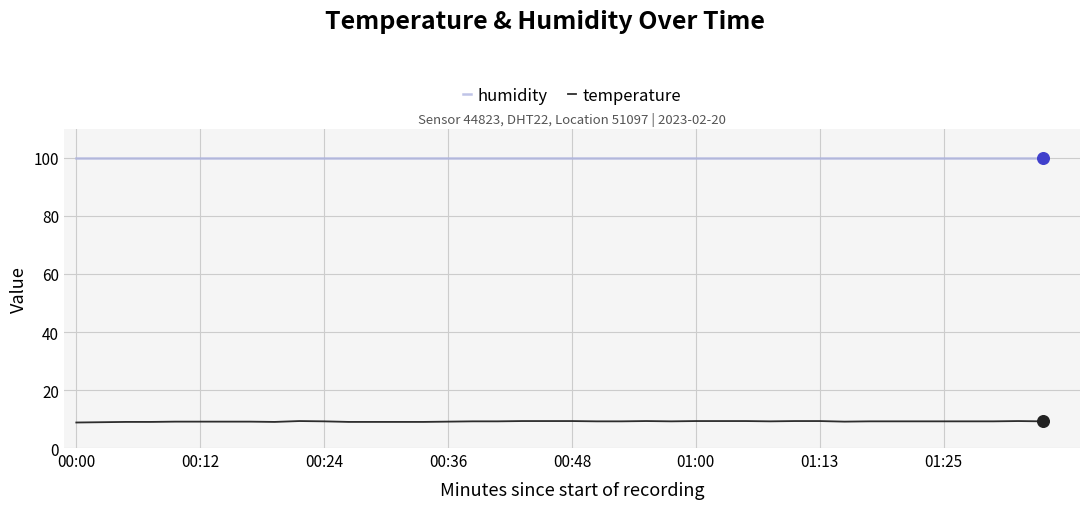

What is the lowest value of the humidity series?

99.9